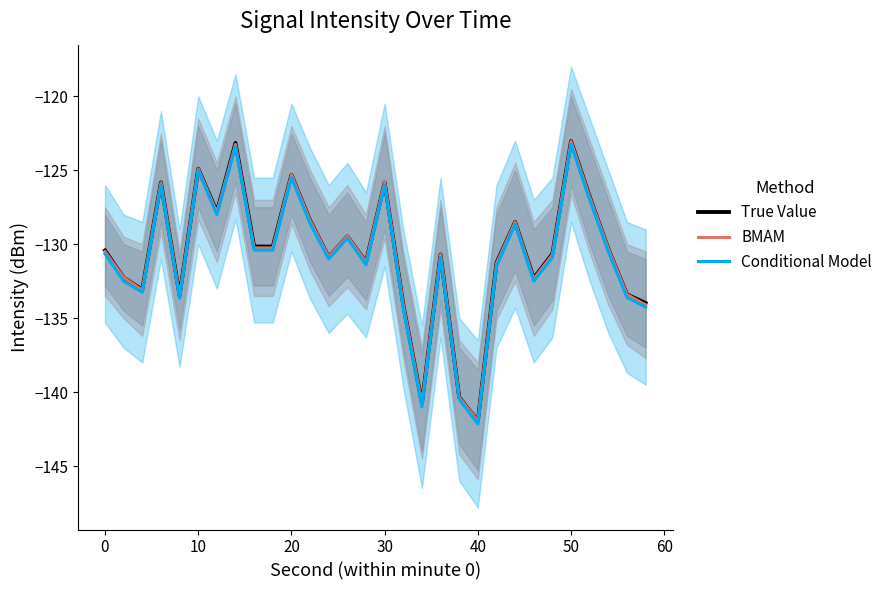

How many distinct data groups are displayed?

3